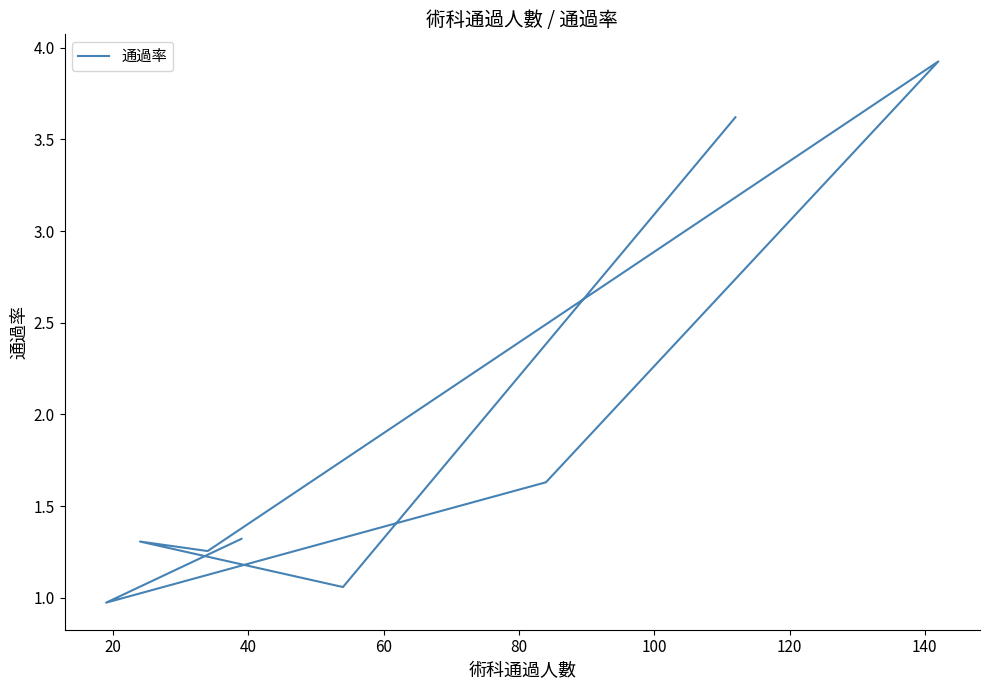

How many points are lower than both their immediate neighbors (excluding endpoints)?

3